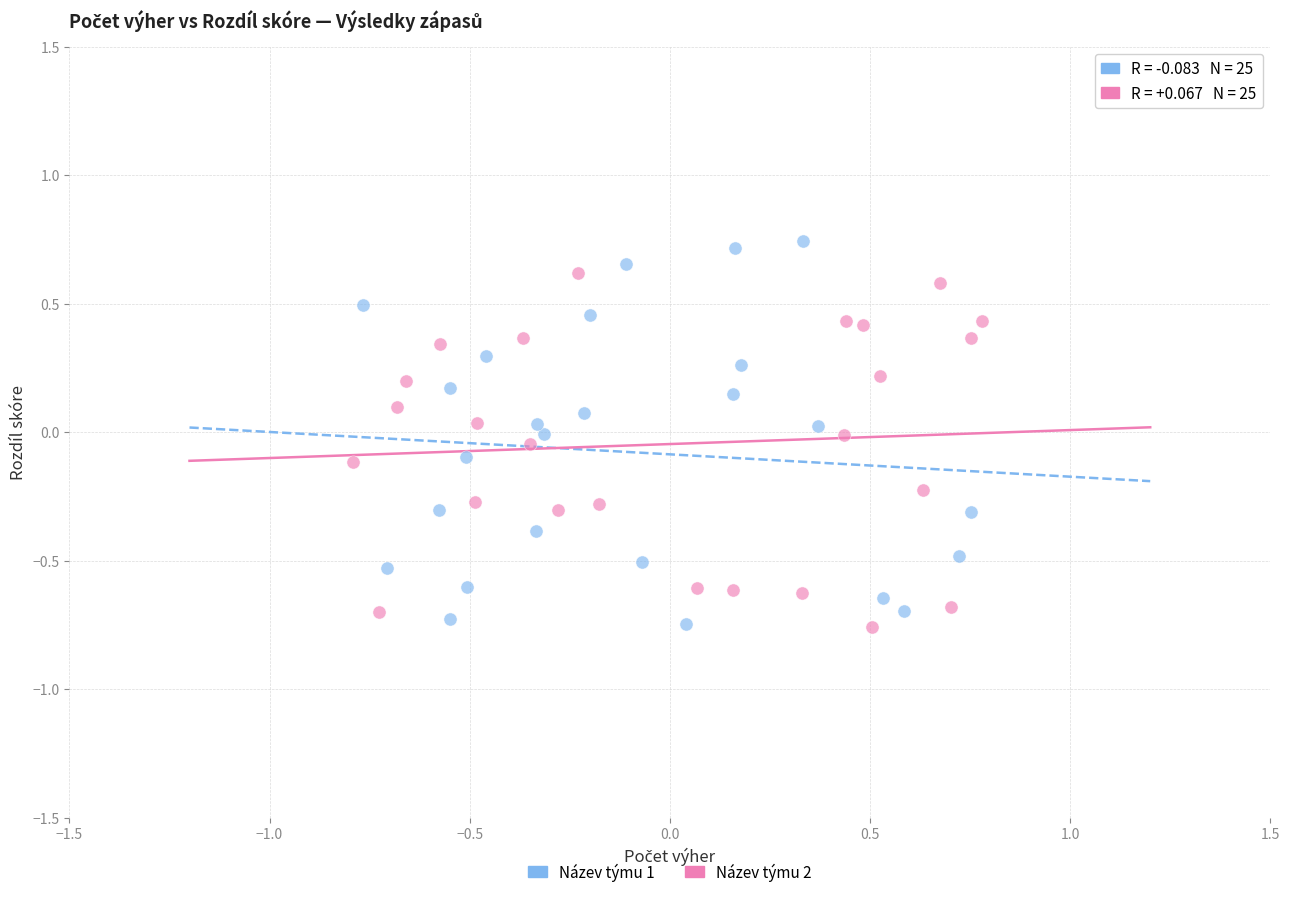

Which series contains the highest Y value?

Název týmu 1